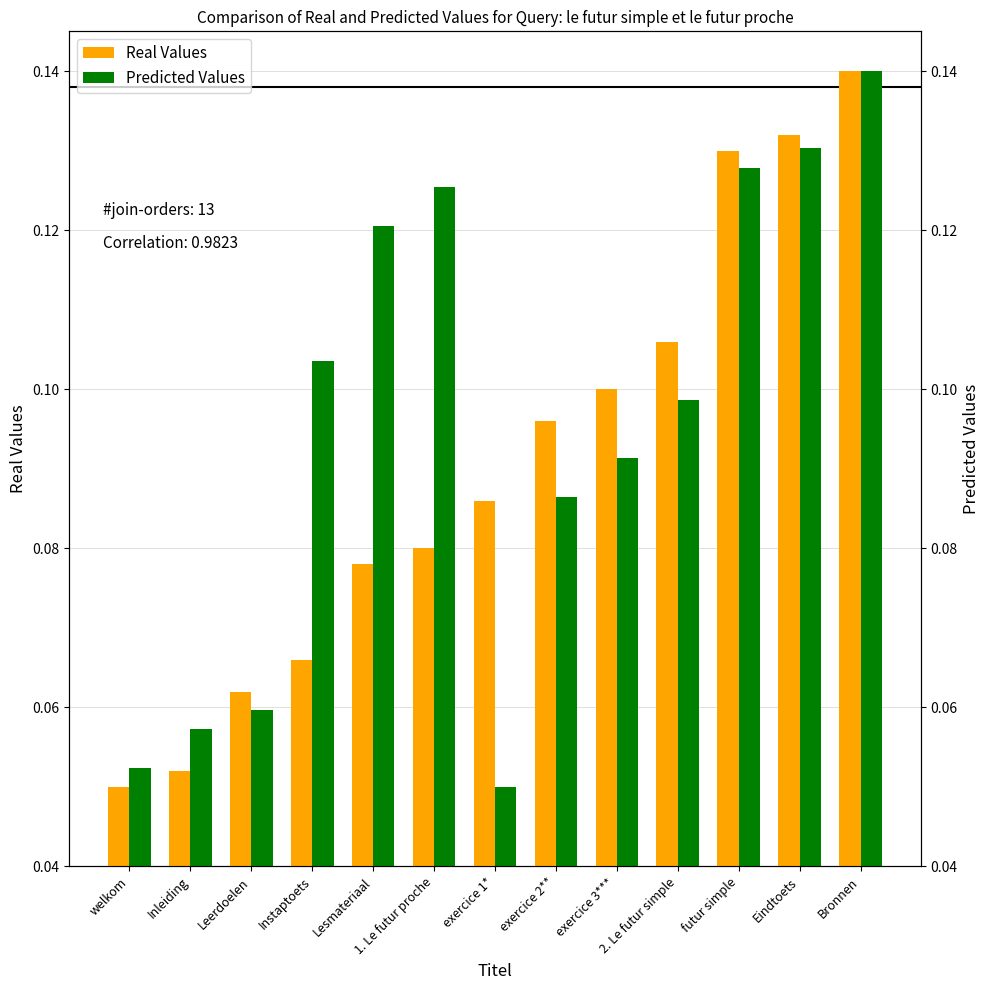

Which series has the largest total across all categories?

Predicted Values